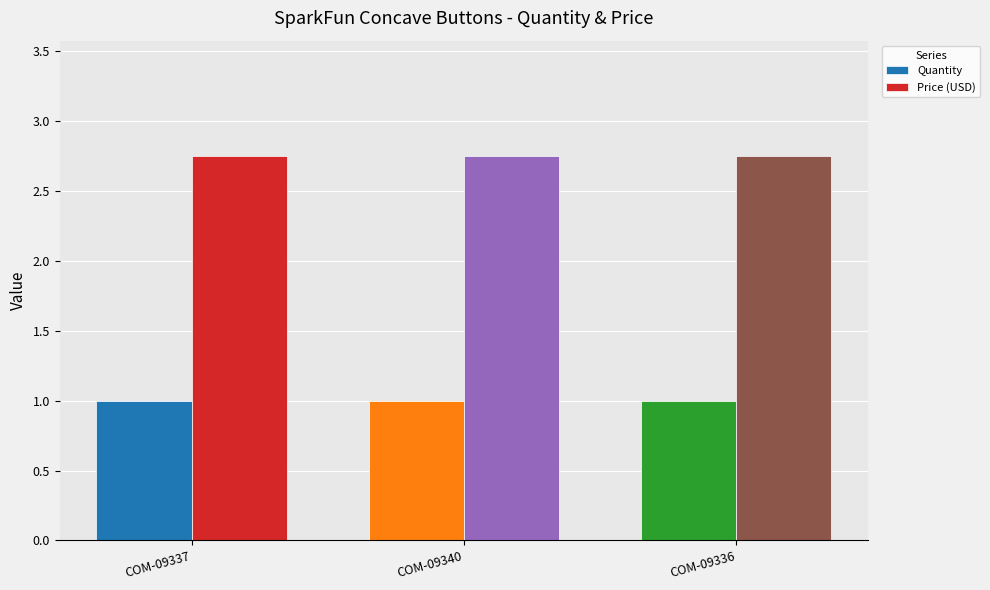

Which series has the largest total across all categories?

Price (USD)